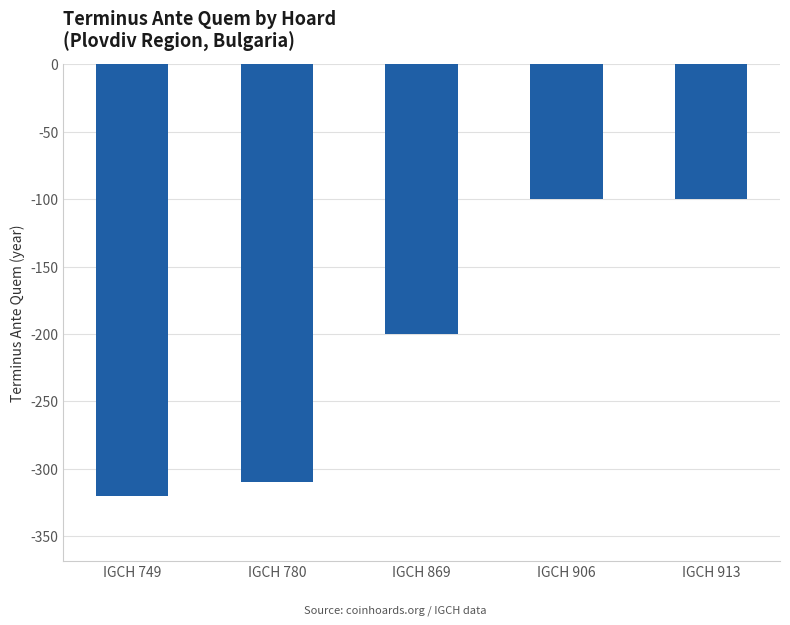

How many values are below -200?

2